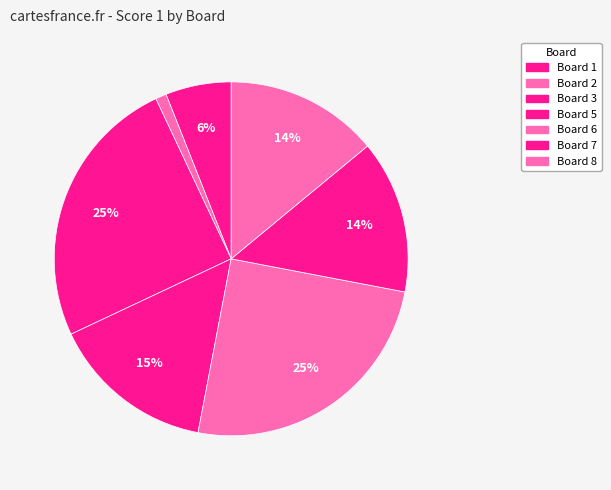

How many segments does this pie chart have?

7